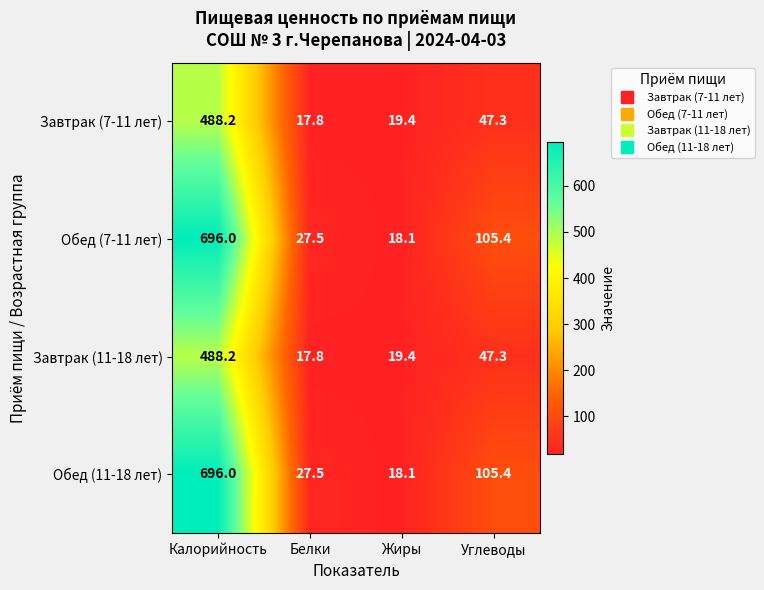

What is the spread (max minus min) of values at Углеводы?

58.1